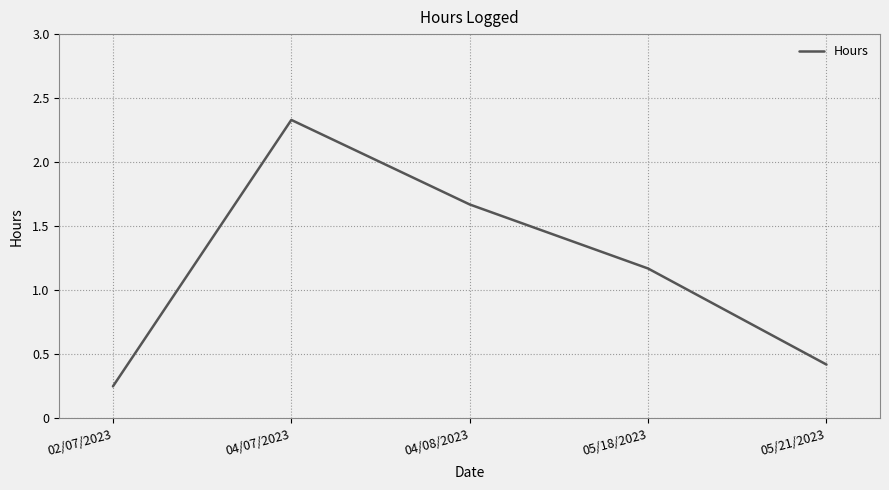

At which category does the chart reach its minimum across all series?

02/07/2023